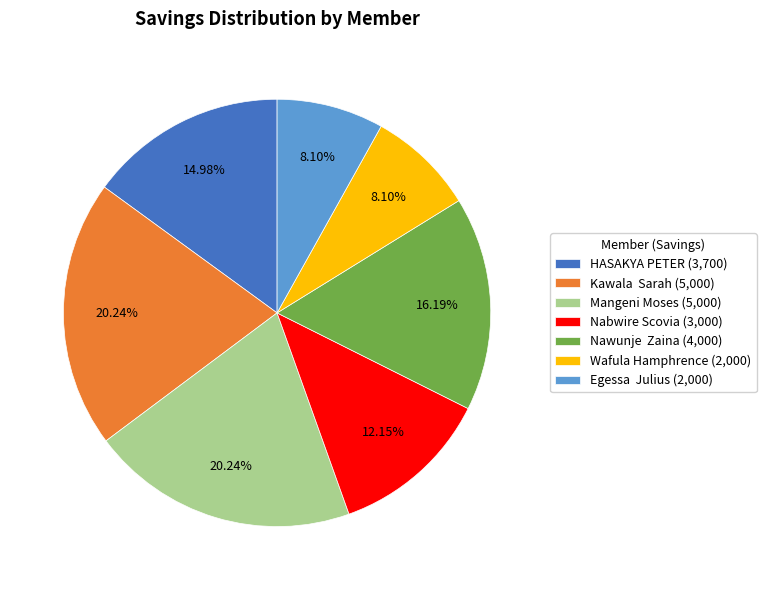

The HASAKYA PETER slice represents 15% of the pie. True or false?

True